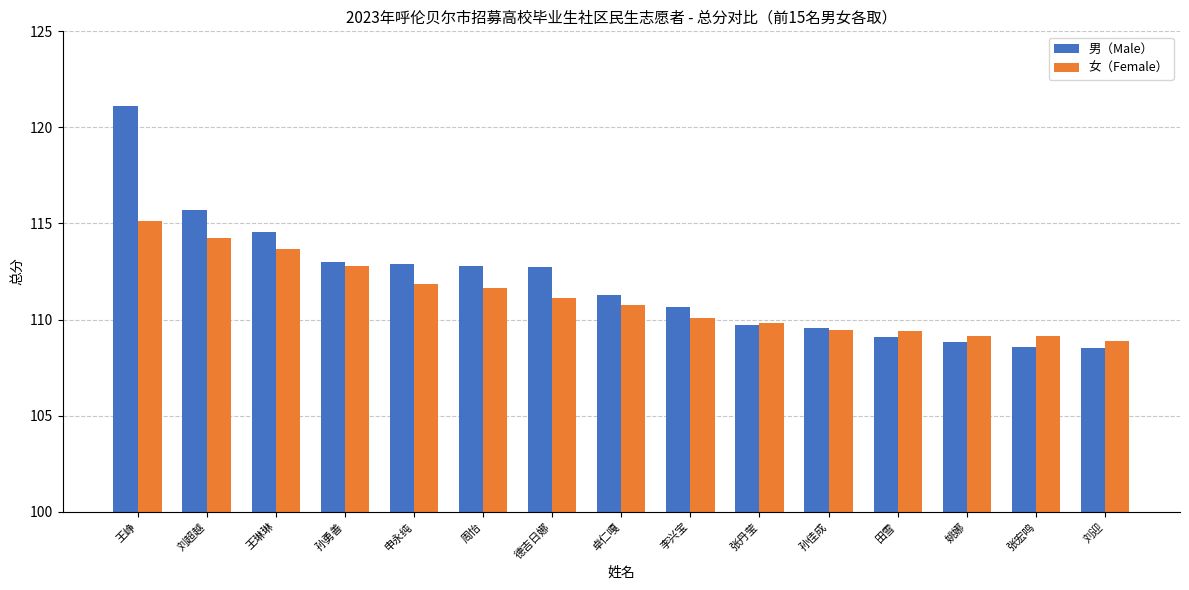

What is the average value of the 女（Female） series?

111.1